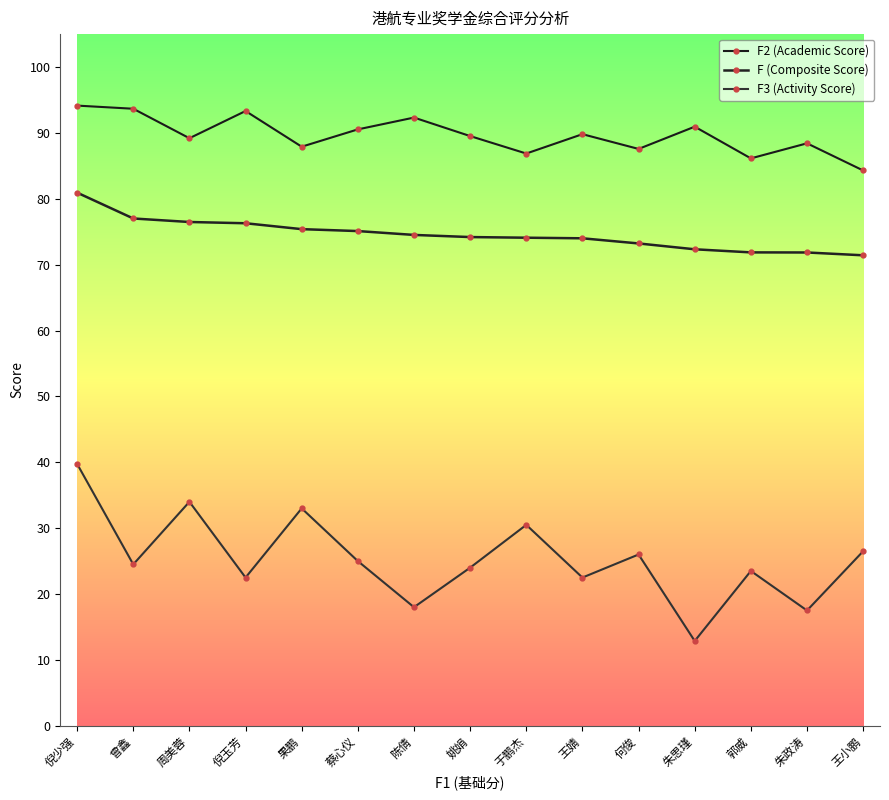

Where is F2 (Academic Score) nearest to the value 89?

周美蓉